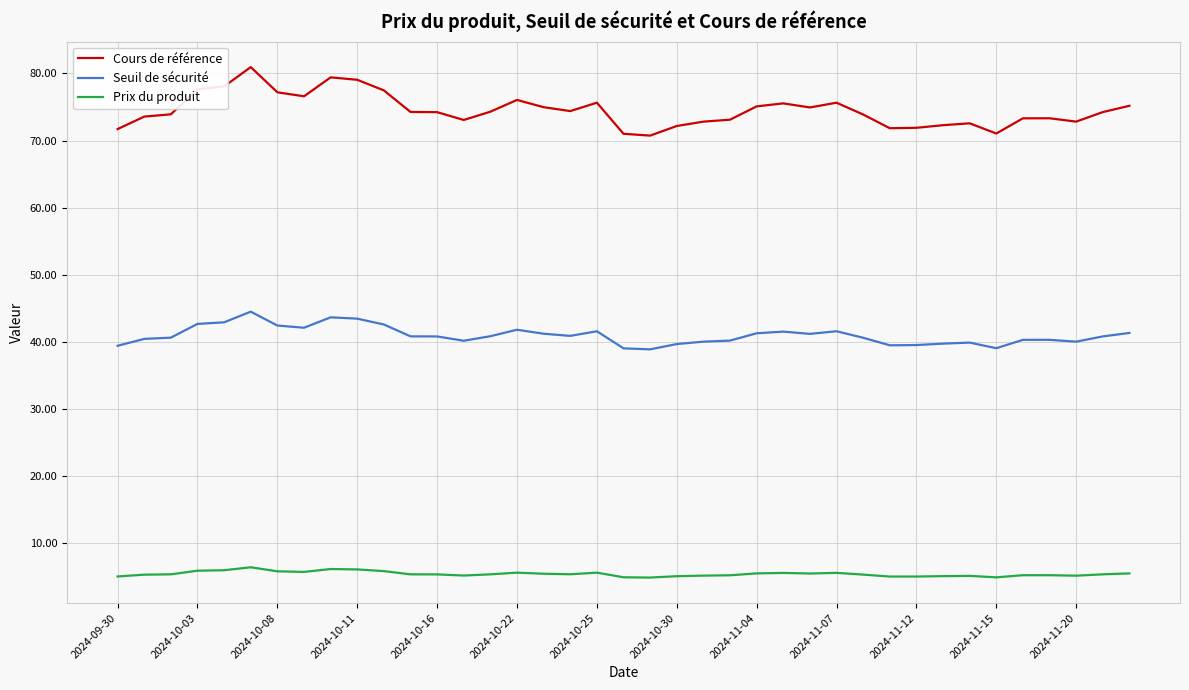

What is the maximum value for Prix du produit?

6.5